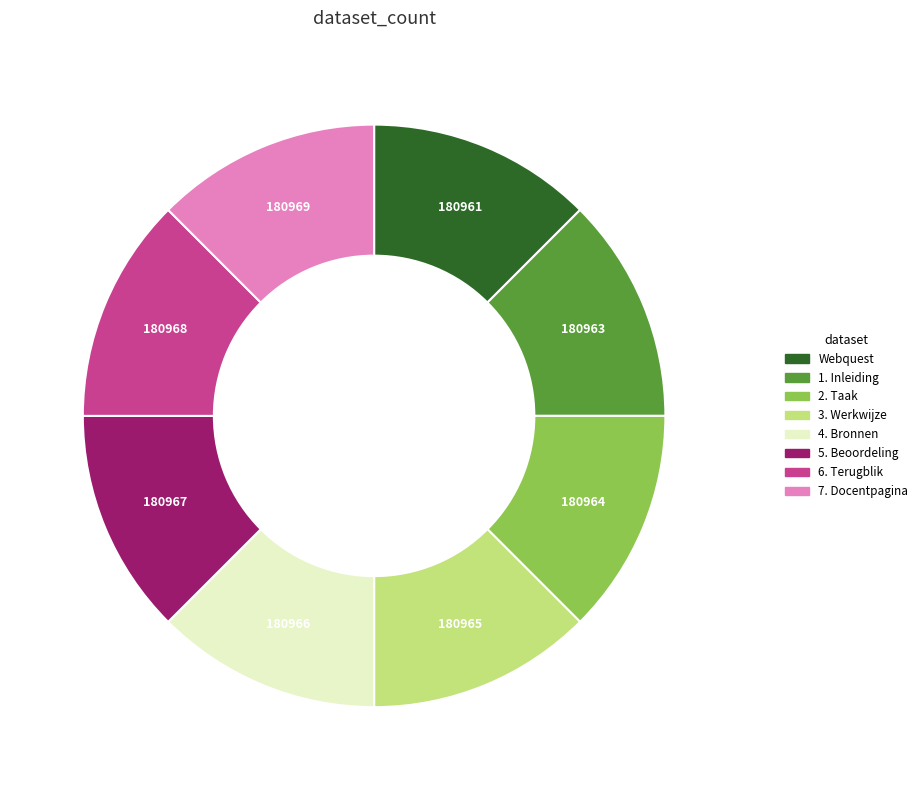

Is 6. Terugblik the majority of the pie?

No